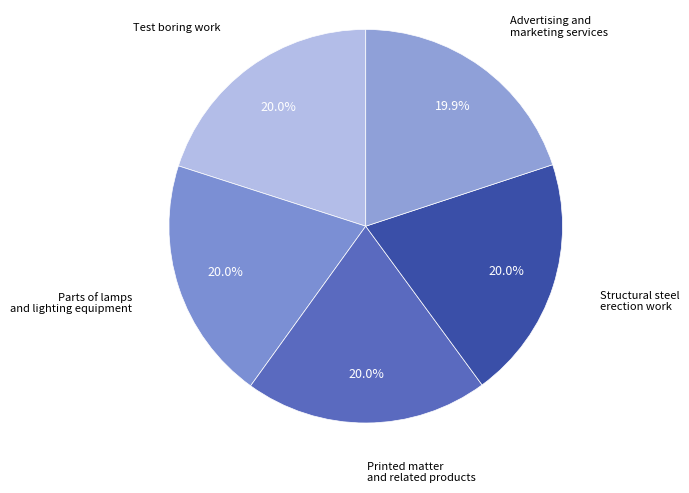

Is it true that Test boring work is 20% of the pie?

True